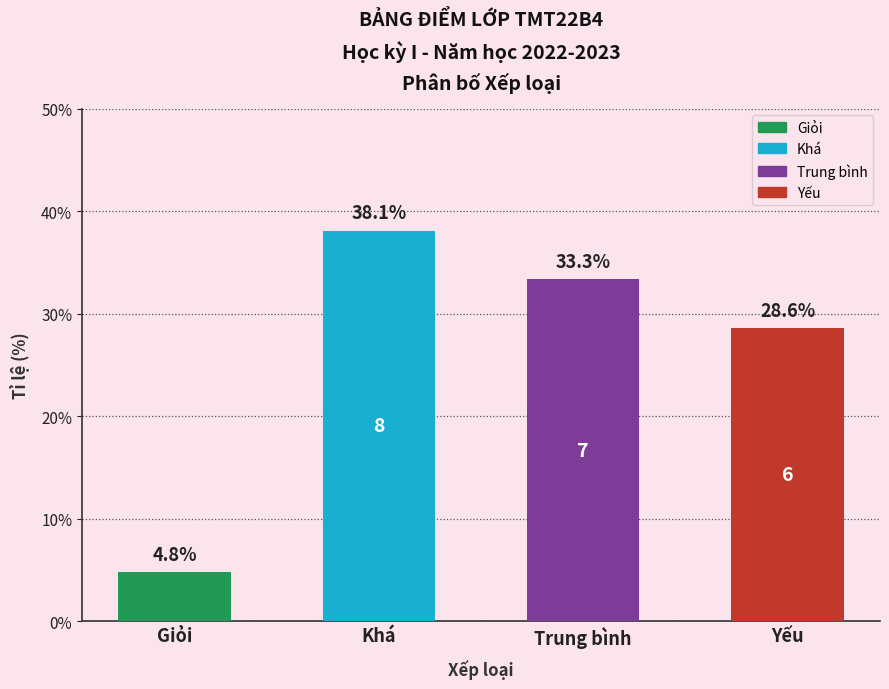

What is the sum of all values?

104.8